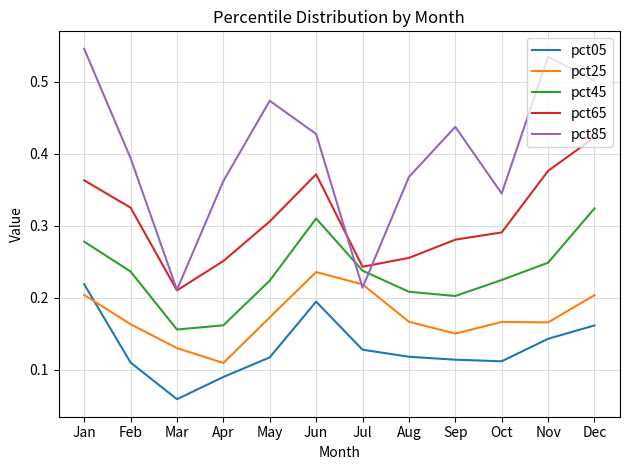

Where is pct25 nearest to the value 0?

Apr